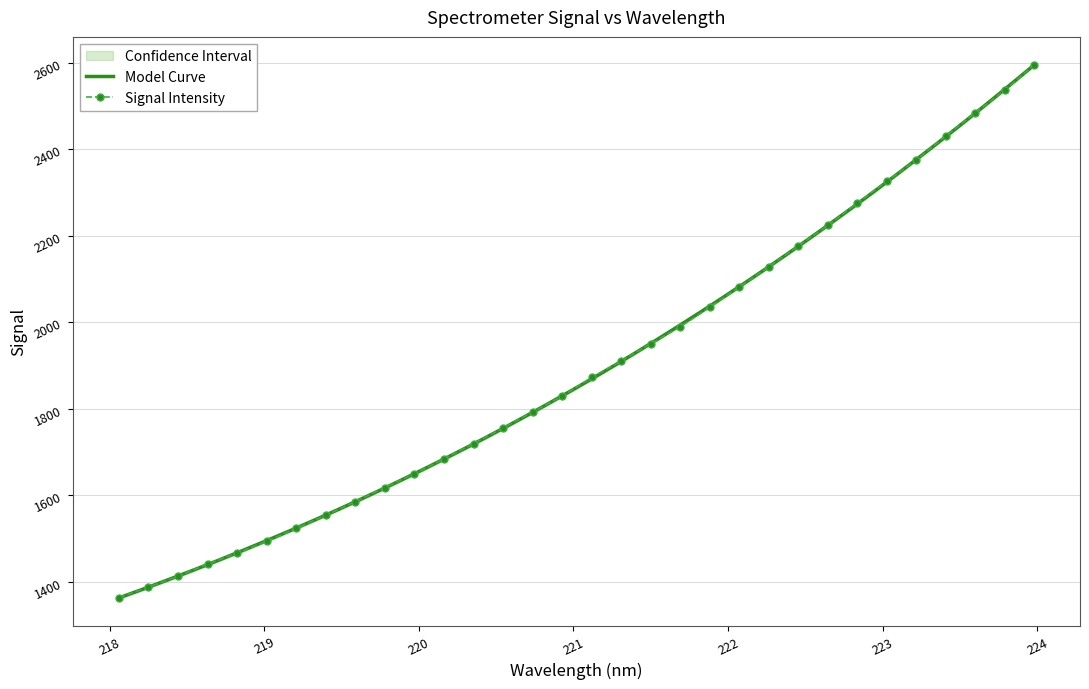

Count the number of categories in the chart.

32